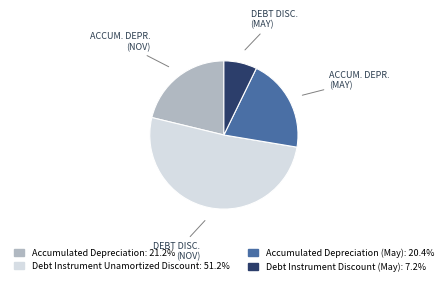

Rank the categories by value from highest to lowest.

Debt Instrument Unamortized Discount, Accumulated Depreciation, Accumulated Depreciation (May), Debt Instrument Discount (May)